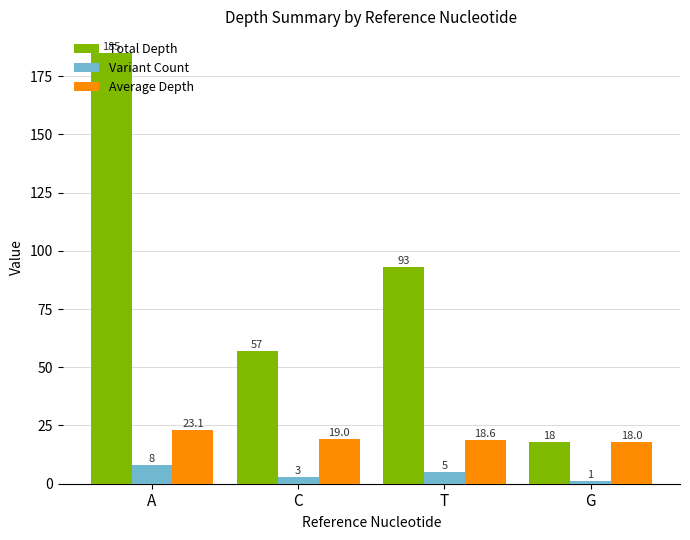

What is the sum of all Average Depth values?

78.7